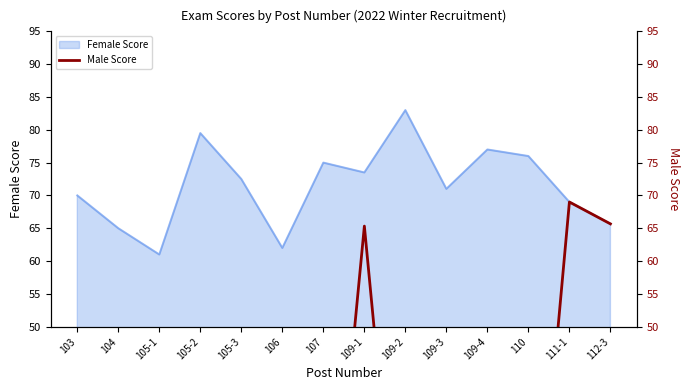

At which label does Female Score first exceed 72?

105-2